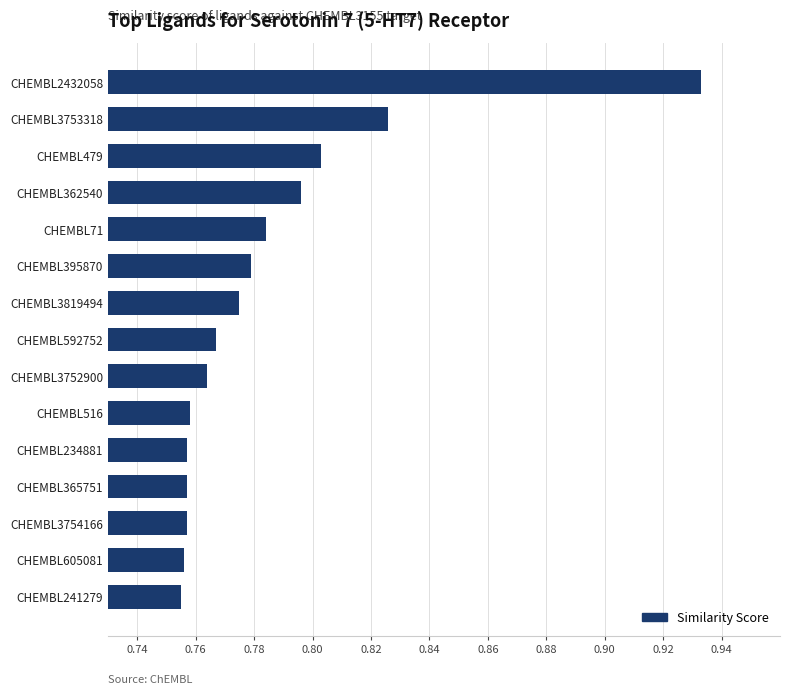

At which category does the chart reach its peak across all series?

CHEMBL2432058